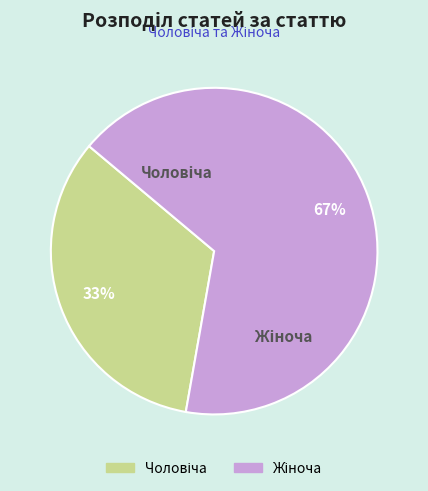

What percentage do Жіноча and Чоловіча together represent?

100.0%